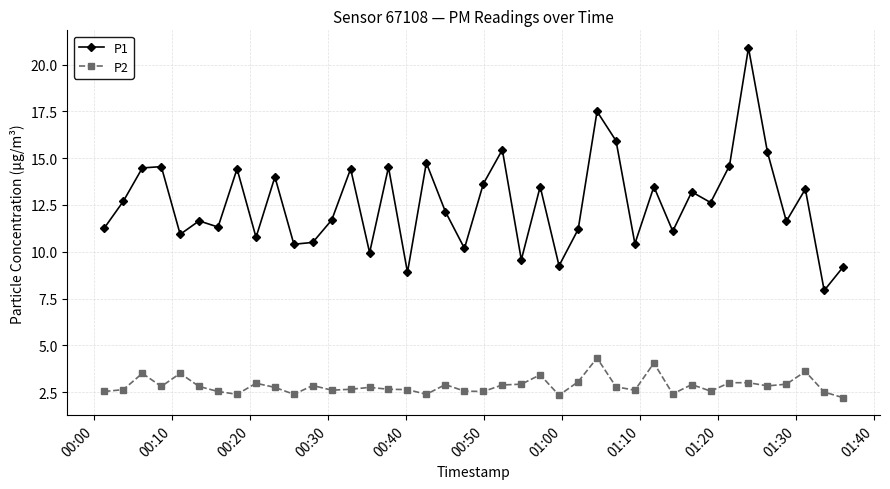

True or false: P1 has more than 1 interior local peaks.

True